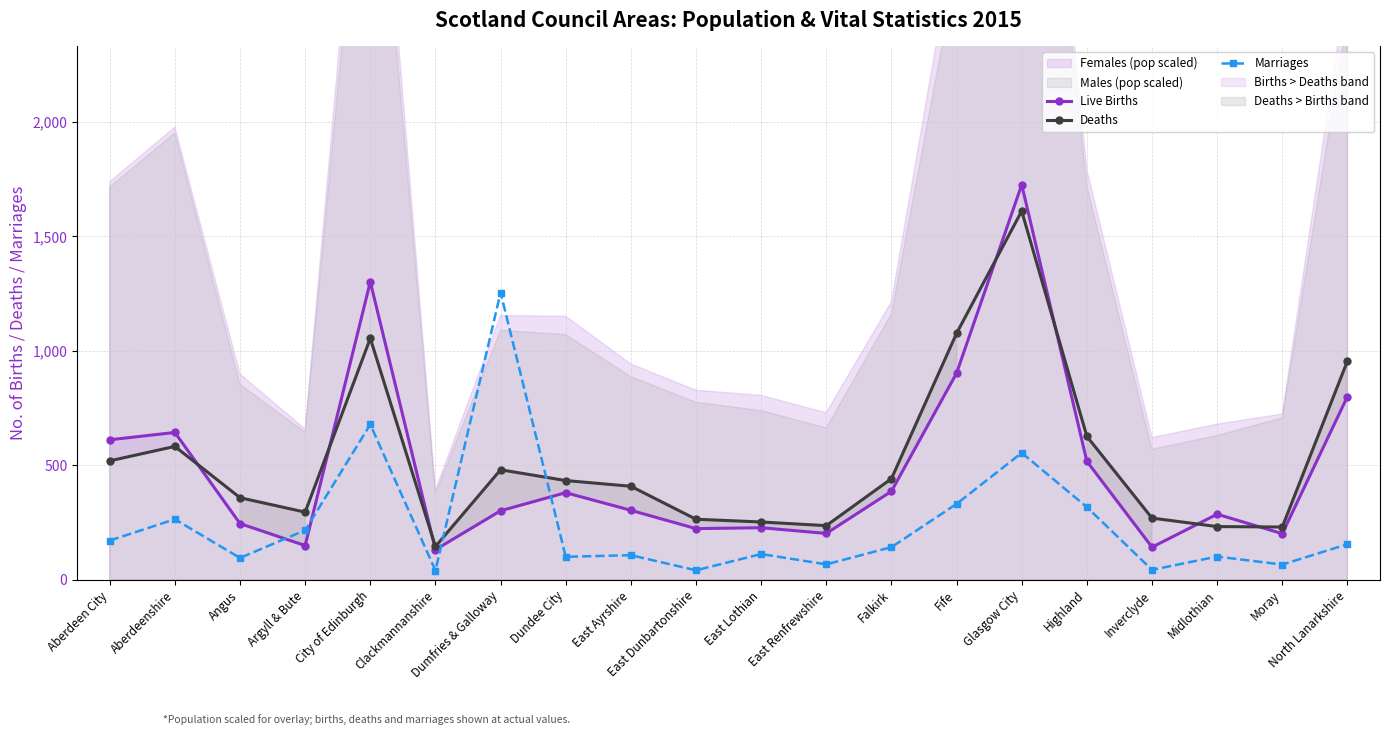

Is it true that Marriages equals 963 at City of Edinburgh?

False